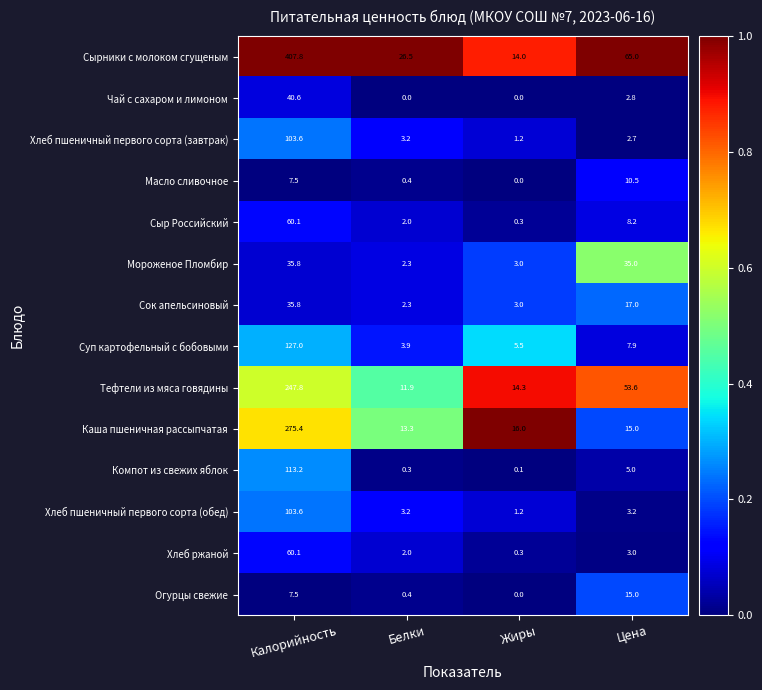

Count the number of categories in the chart.

4